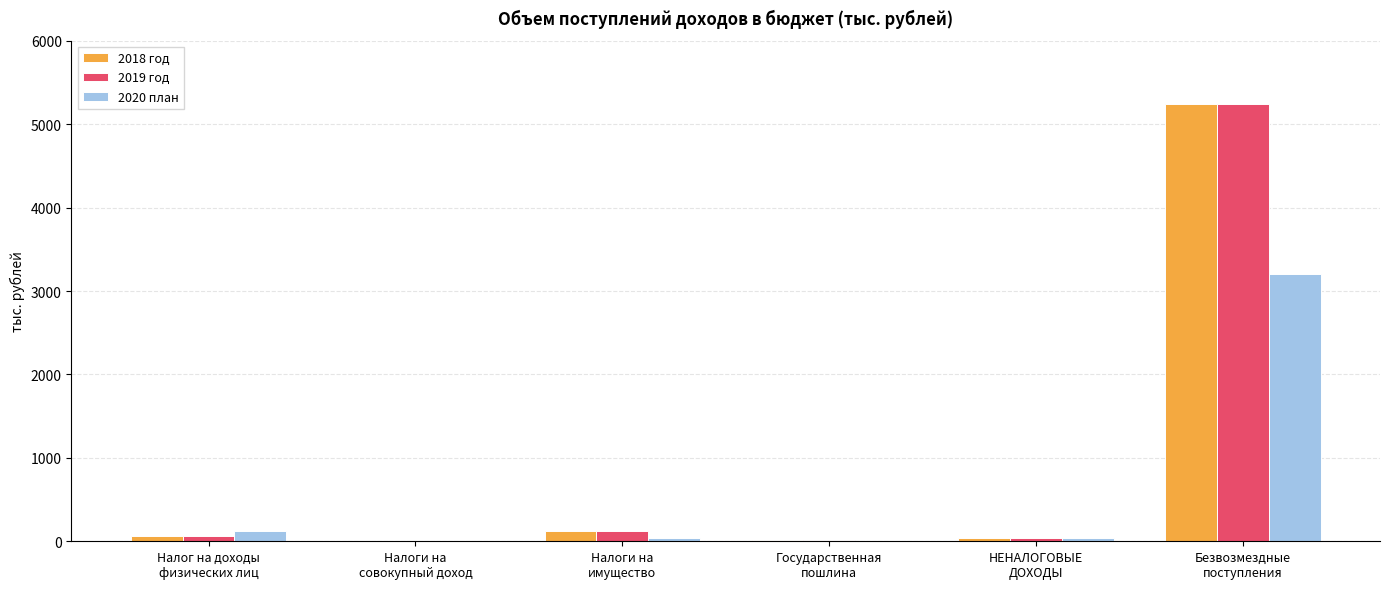

What is the highest value of the 2019 год series?

5240.4